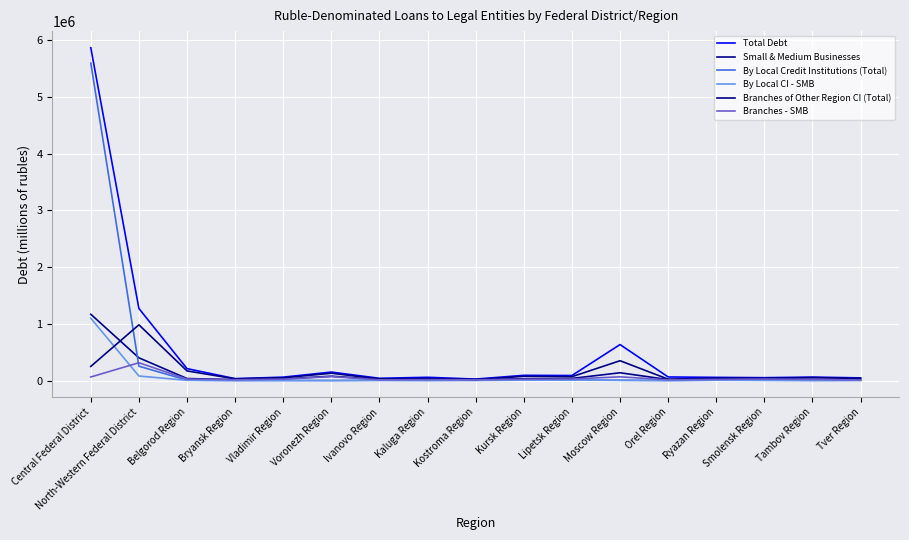

What is the sum of the By Local CI - SMB values at Smolensk Region and North-Western Federal District?

82945